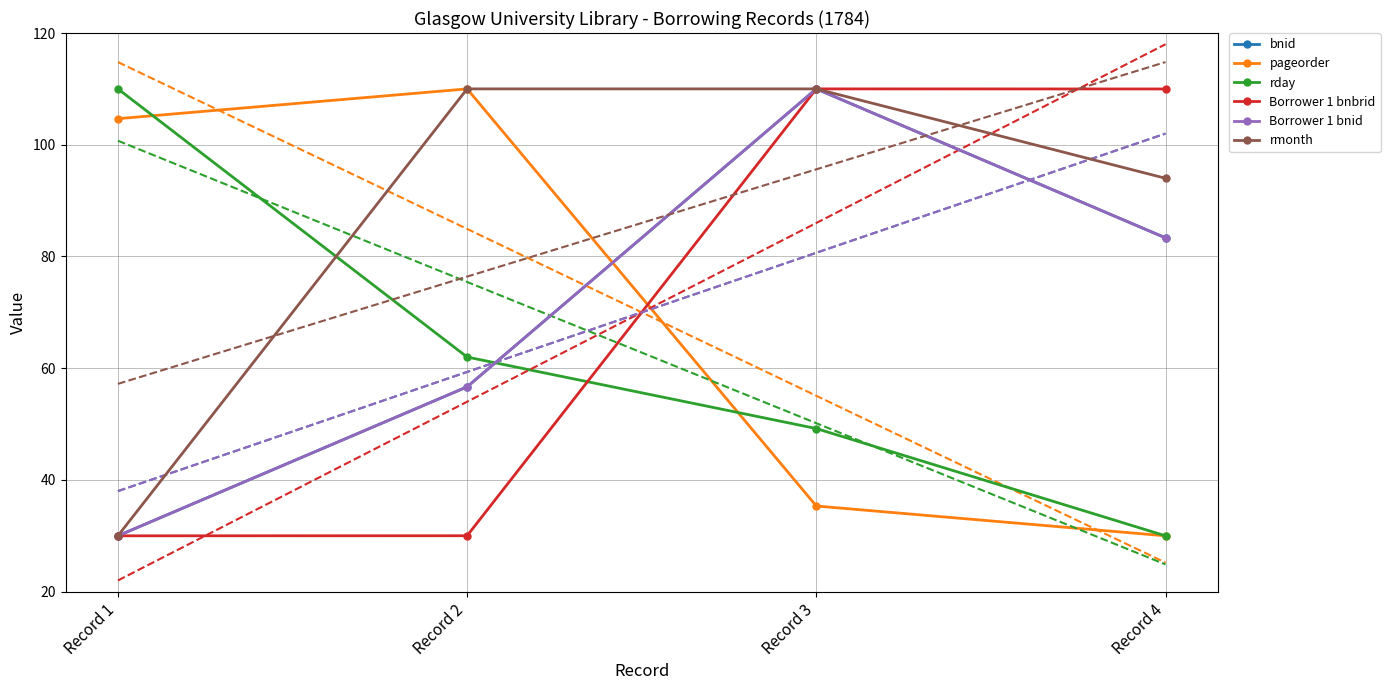

What is the value of the pageorder point at the 2nd from the left?

110.0